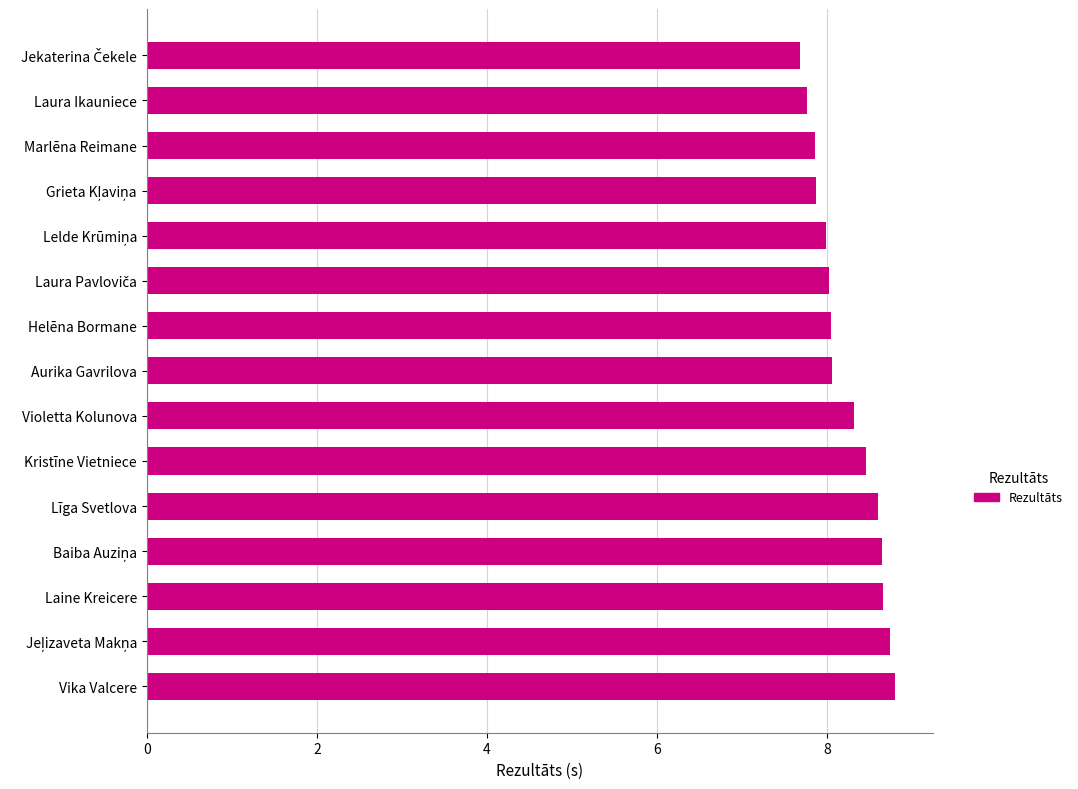

What is the average value?

8.2